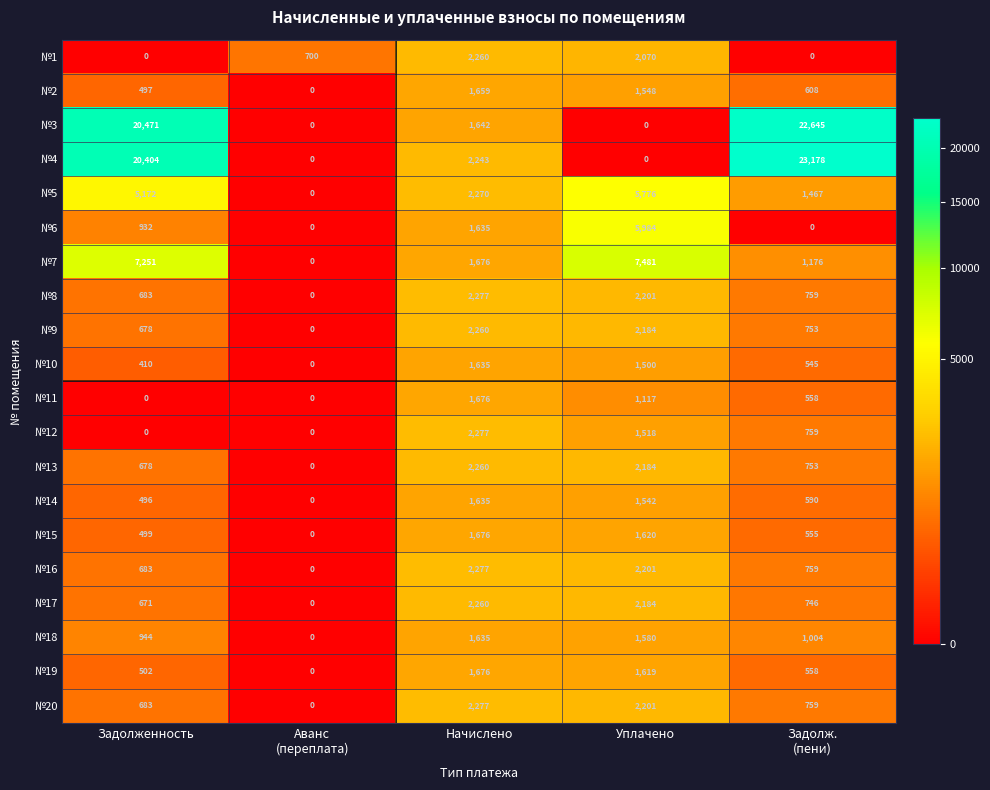

True or false: №12 has a value of 1518 at Уплачено.

True